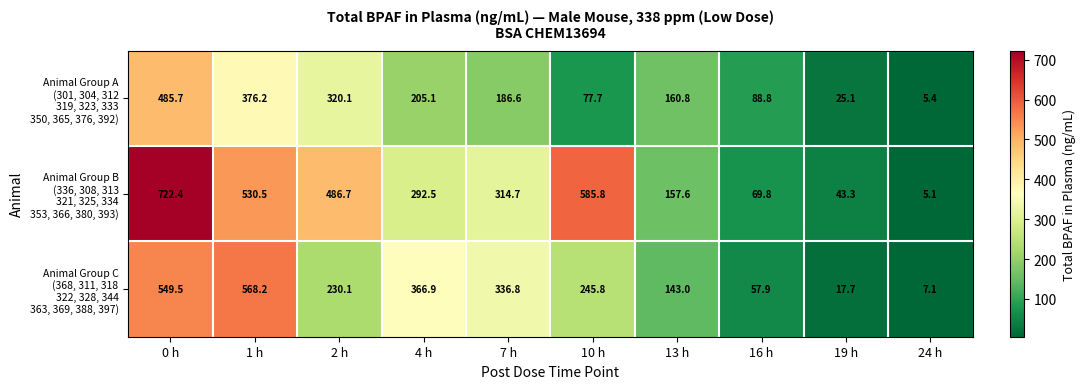

Which label corresponds to the largest value in the chart?

0 h